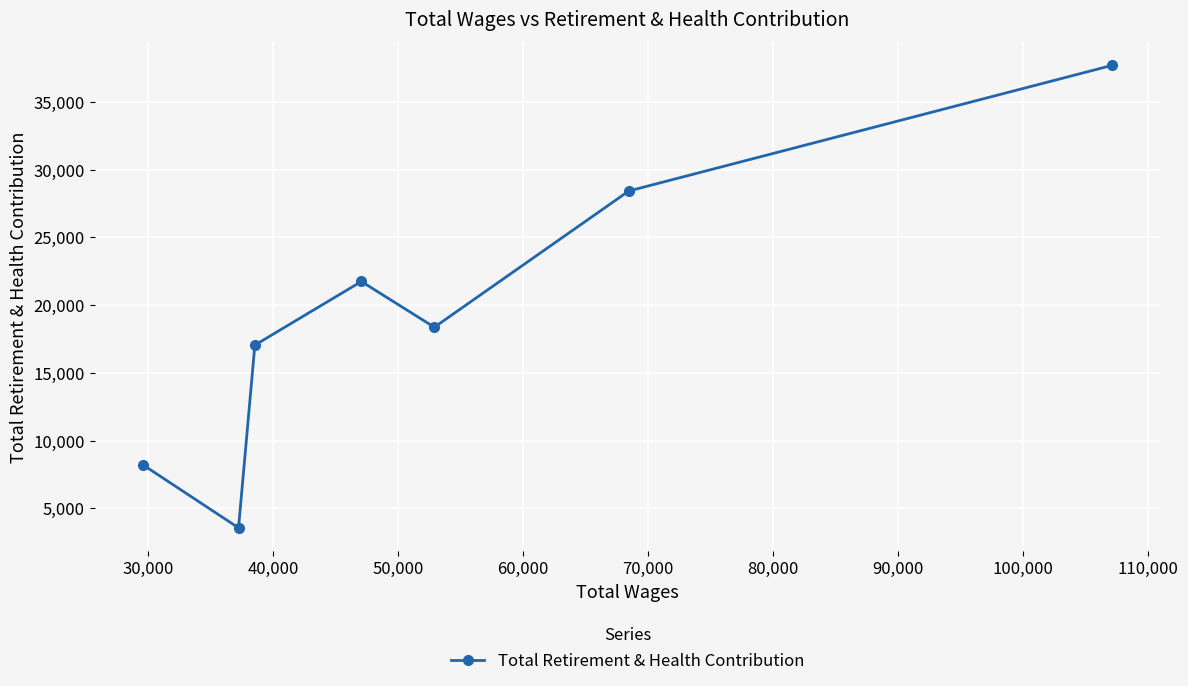

Does the chart display data point markers on the line(s)?

Yes